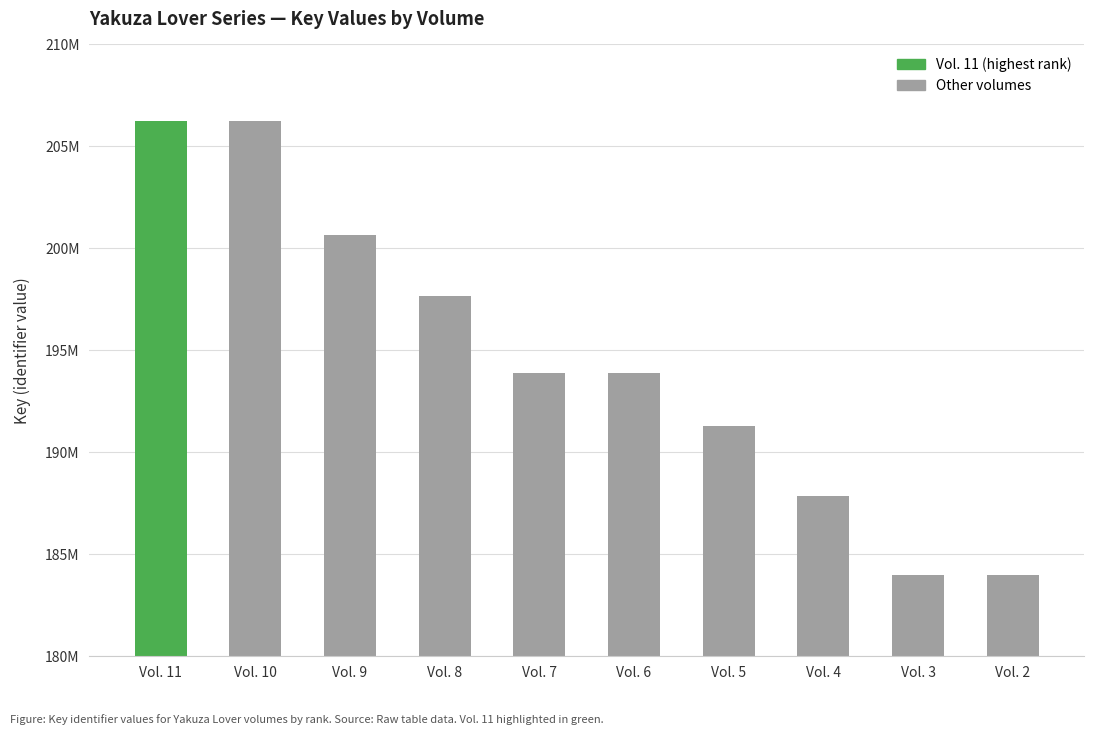

Rank the categories by value from highest to lowest.

Vol. 11, Vol. 10, Vol. 9, Vol. 8, Vol. 7, Vol. 6, Vol. 5, Vol. 4, Vol. 3, Vol. 2